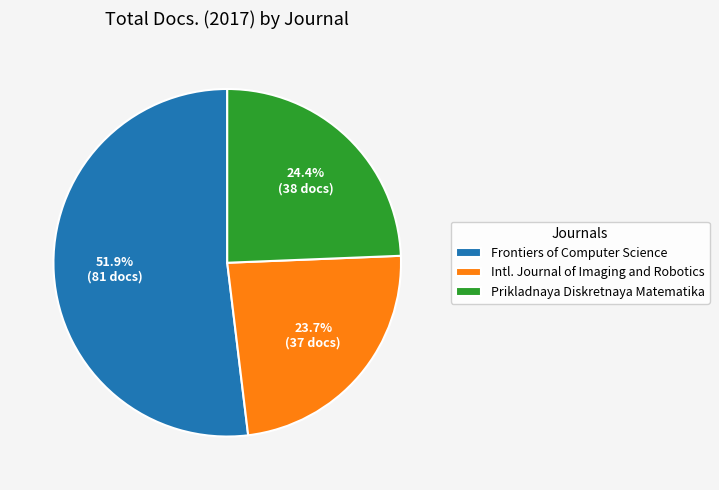

To the nearest percent, what is the difference between the largest and smallest slice percentages?

28%